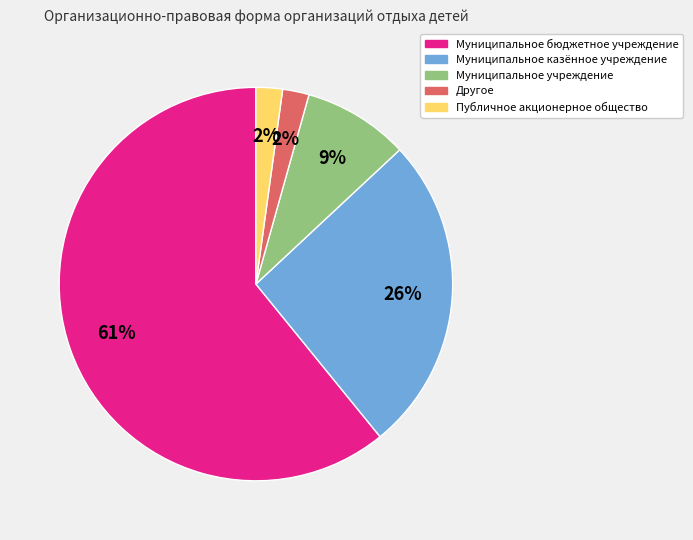

Does Другое account for over 50% of the chart?

No